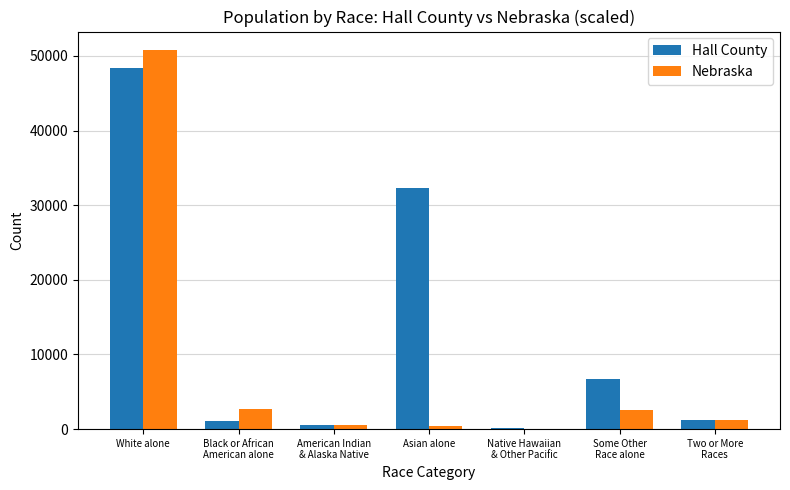

What is the sum of all Hall County values?

90293